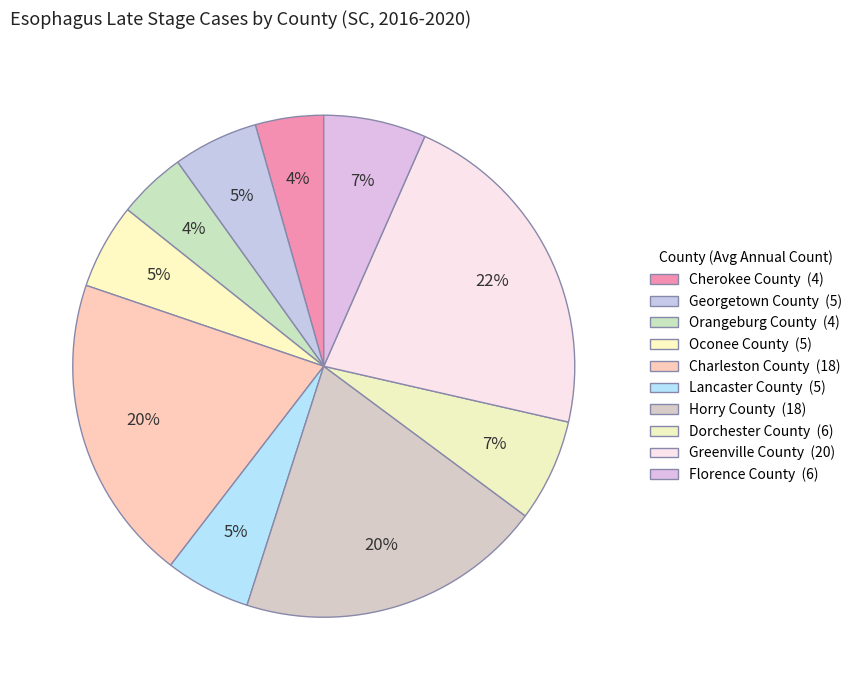

Count the number of slices in the pie.

10